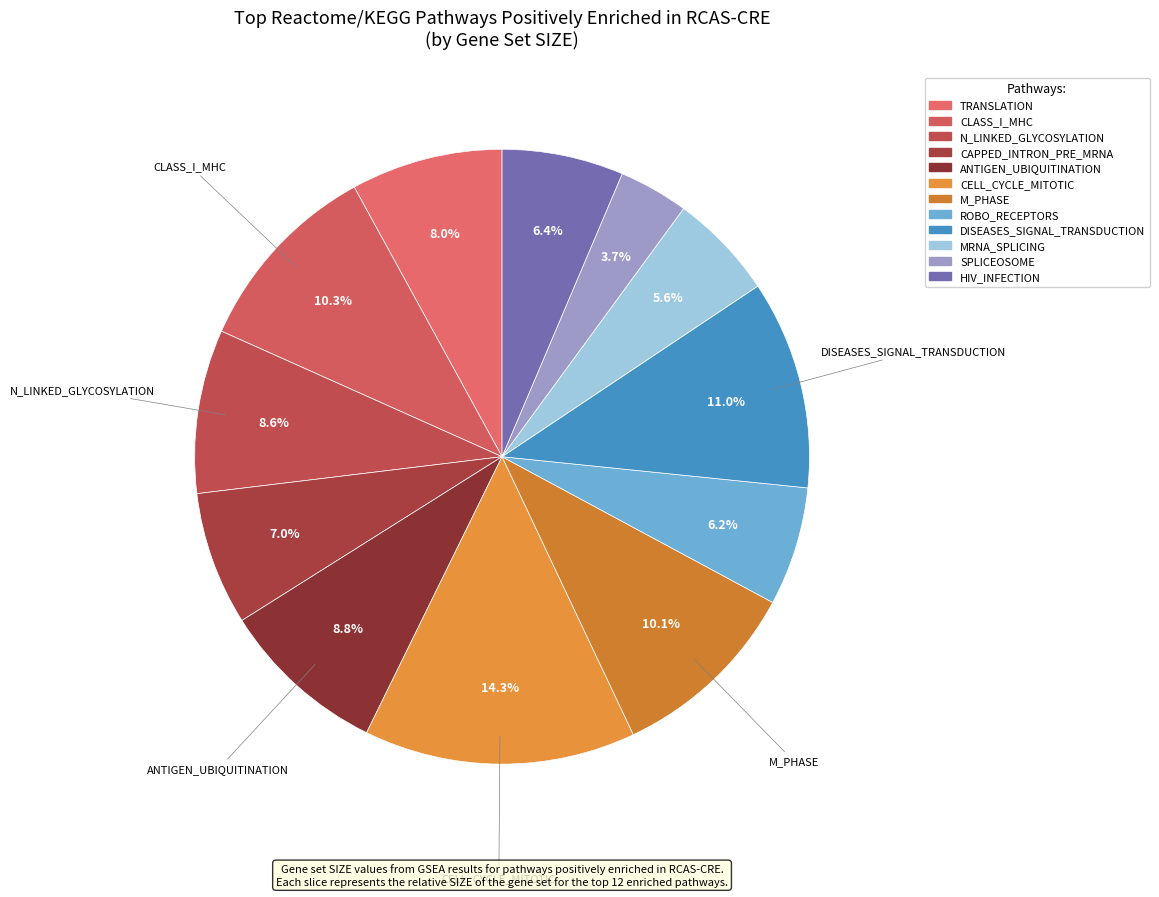

What is the largest slice in the pie chart?

REACTOME_CELL_CYCLE_MITOTIC